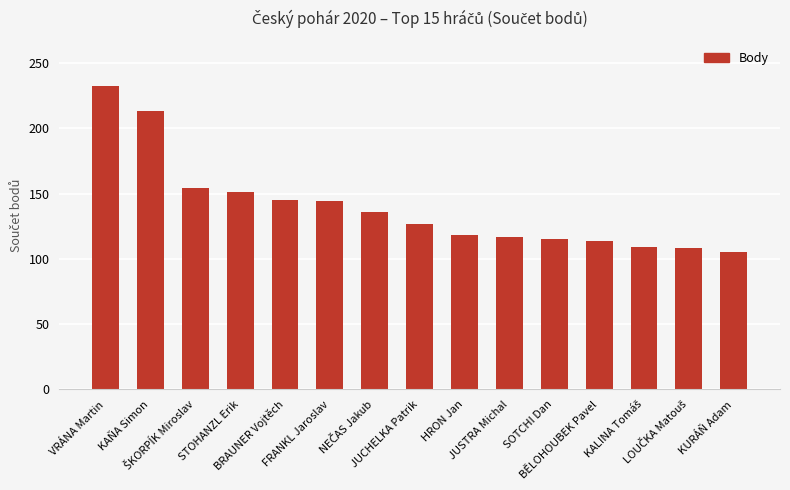

What is the difference between the second highest and second lowest values?

105